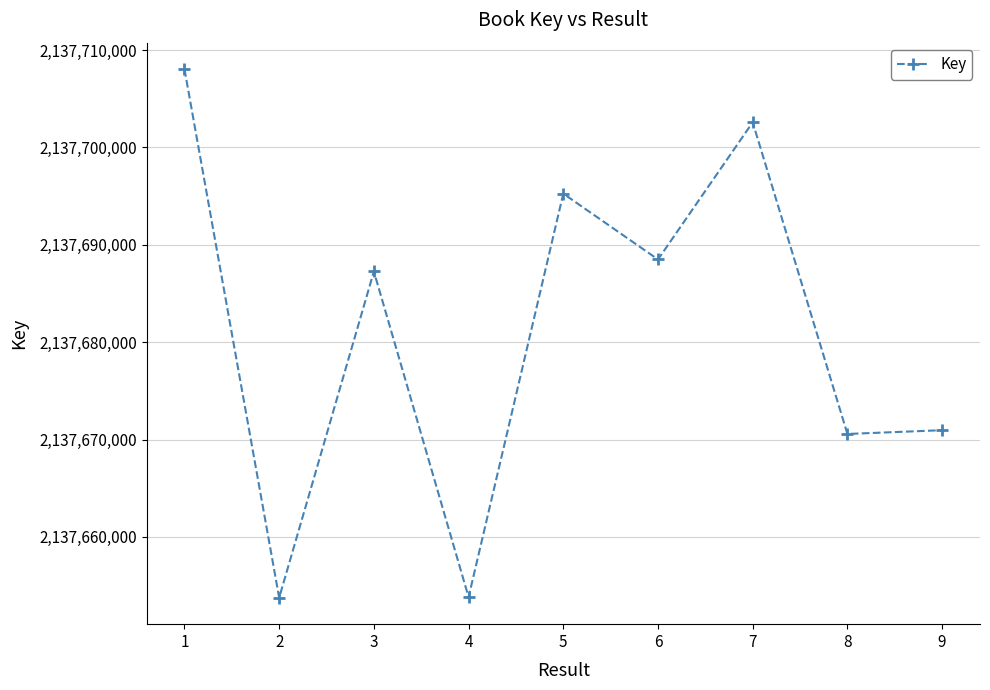

Is it true that the value at 6 is 3778398003?

False